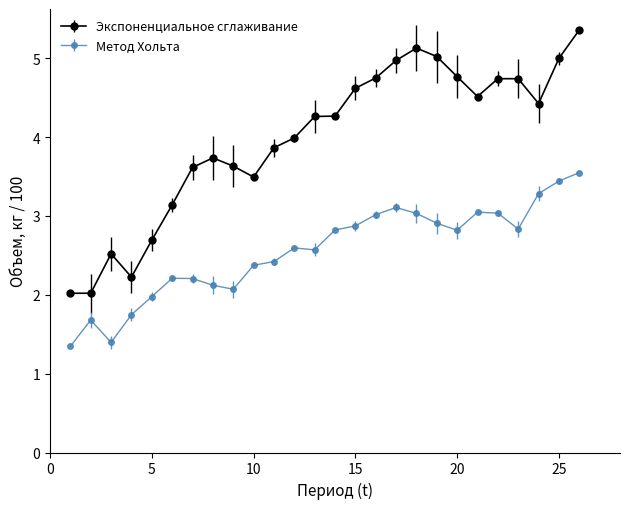

What is the minimum value for Метод Хольта?

1.3